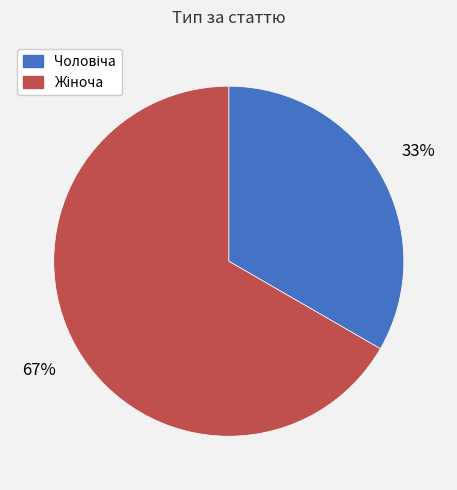

How many segments does this pie chart have?

2